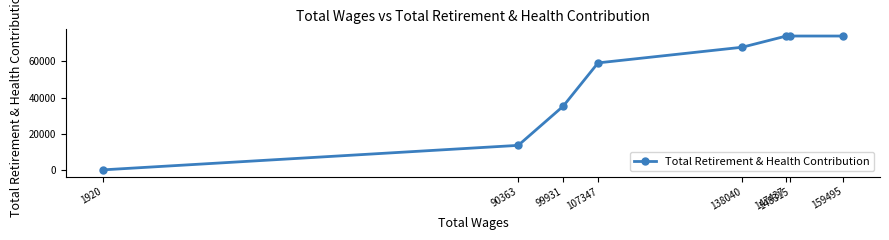

Is it true that the value at 138040 is 67813?

True